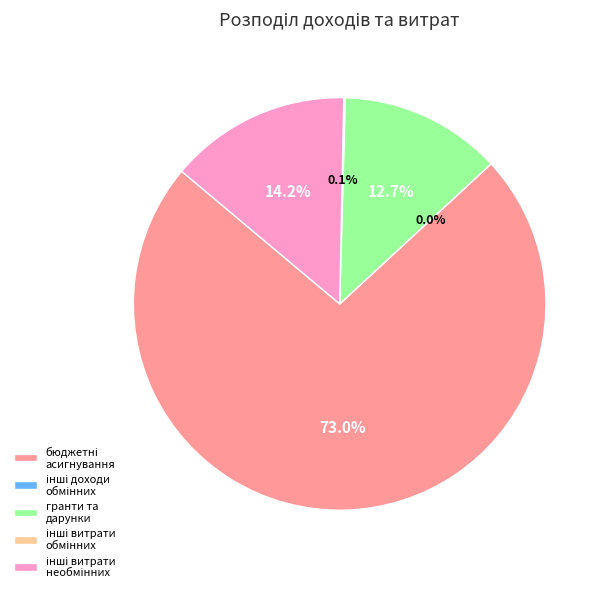

Do гранти та дарунки and інші доходи від обмінних операцій together represent more than half of the pie?

No